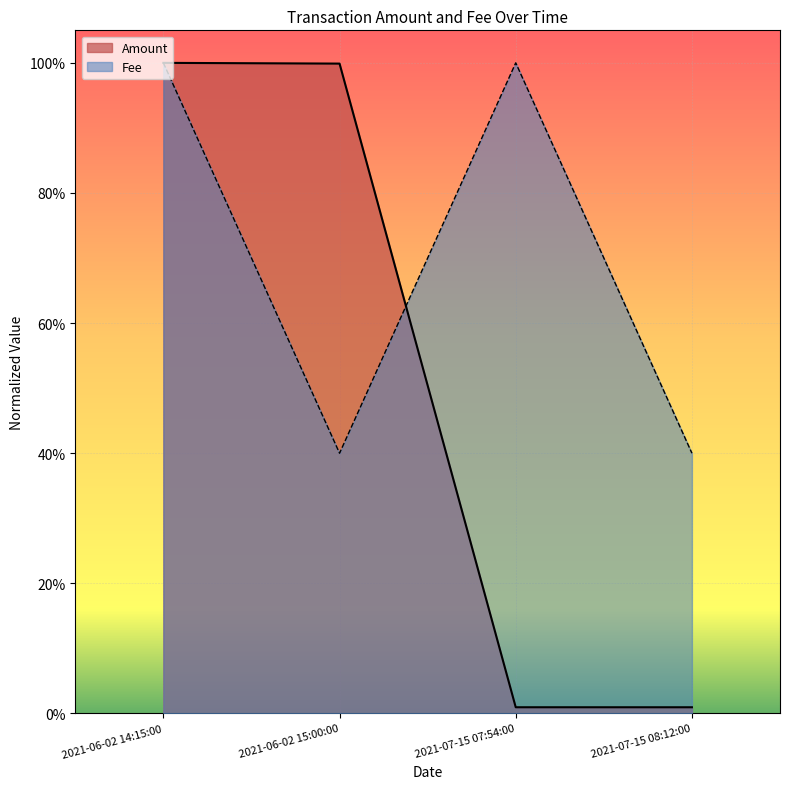

What is the highest value of the Amount series?

1.0